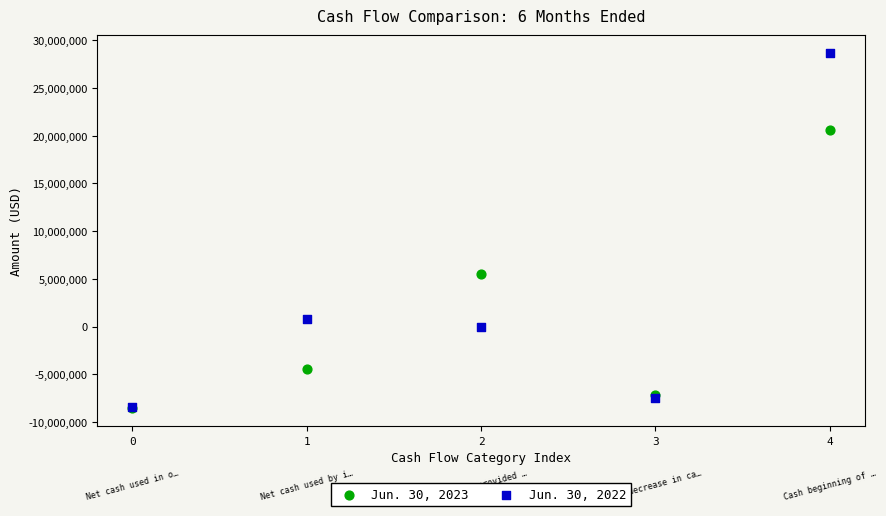

What are all the series names shown in the legend?

Jun. 30, 2023, Jun. 30, 2022